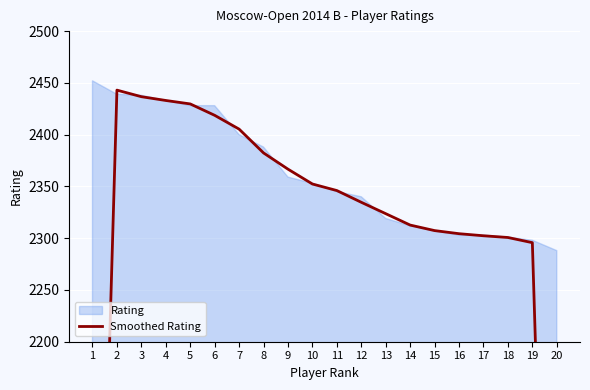

What is the change in value from 1 to 13?

+693.3